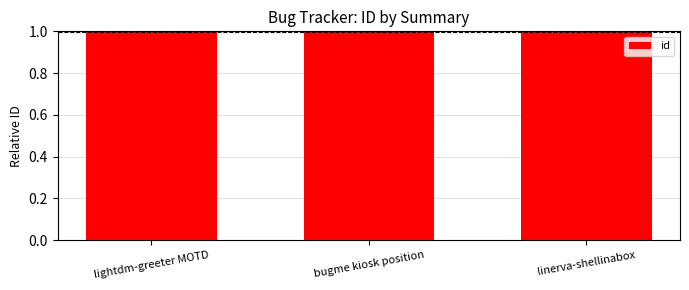

How many categories are shown in the chart?

3